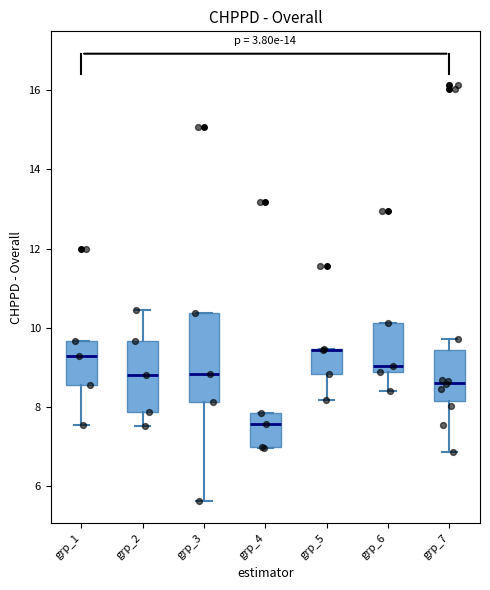

Comparing the boxes themselves (not the whiskers), which one is the tallest?

grp_3